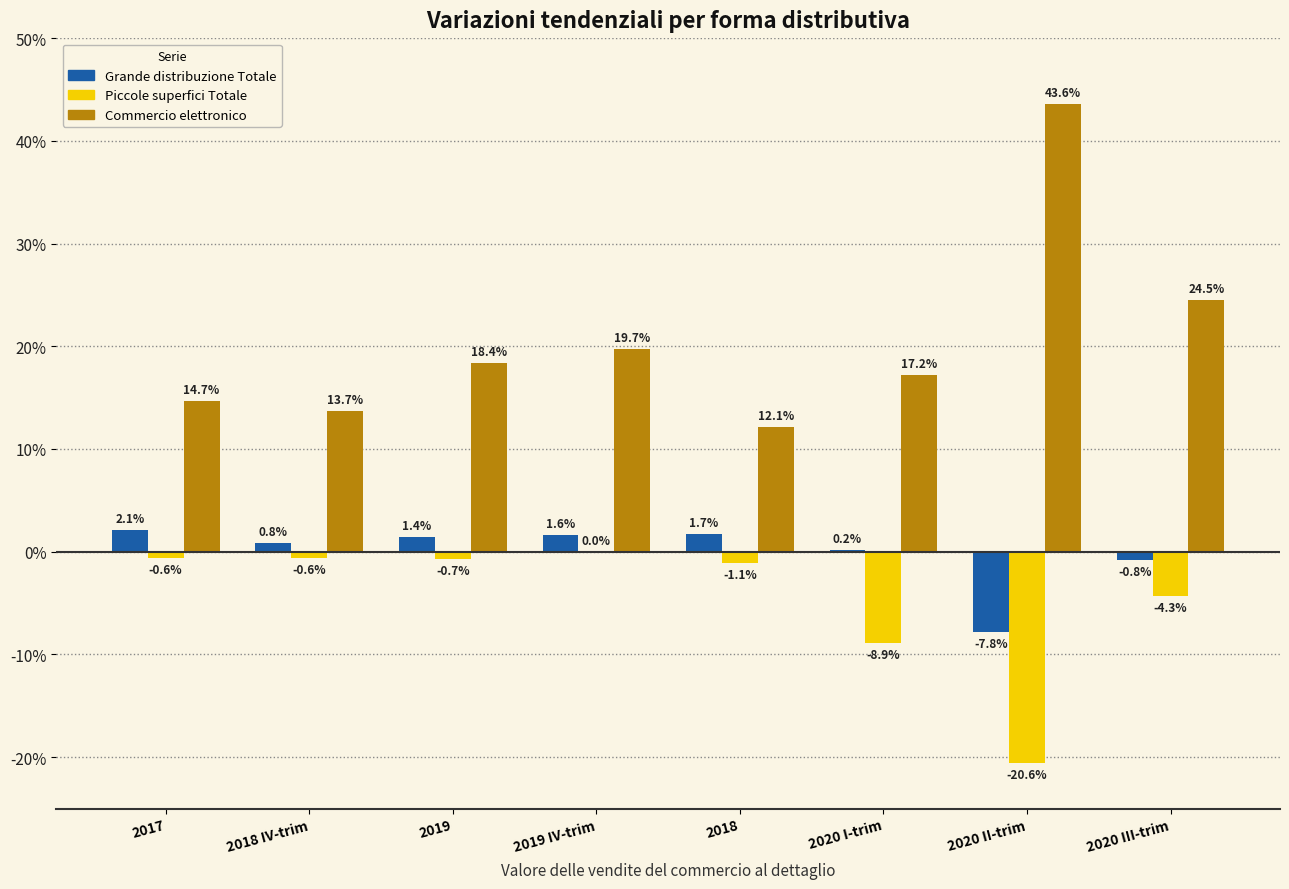

The value of Commercio elettronico at 2020 II-trim is 43.6. True or false?

True